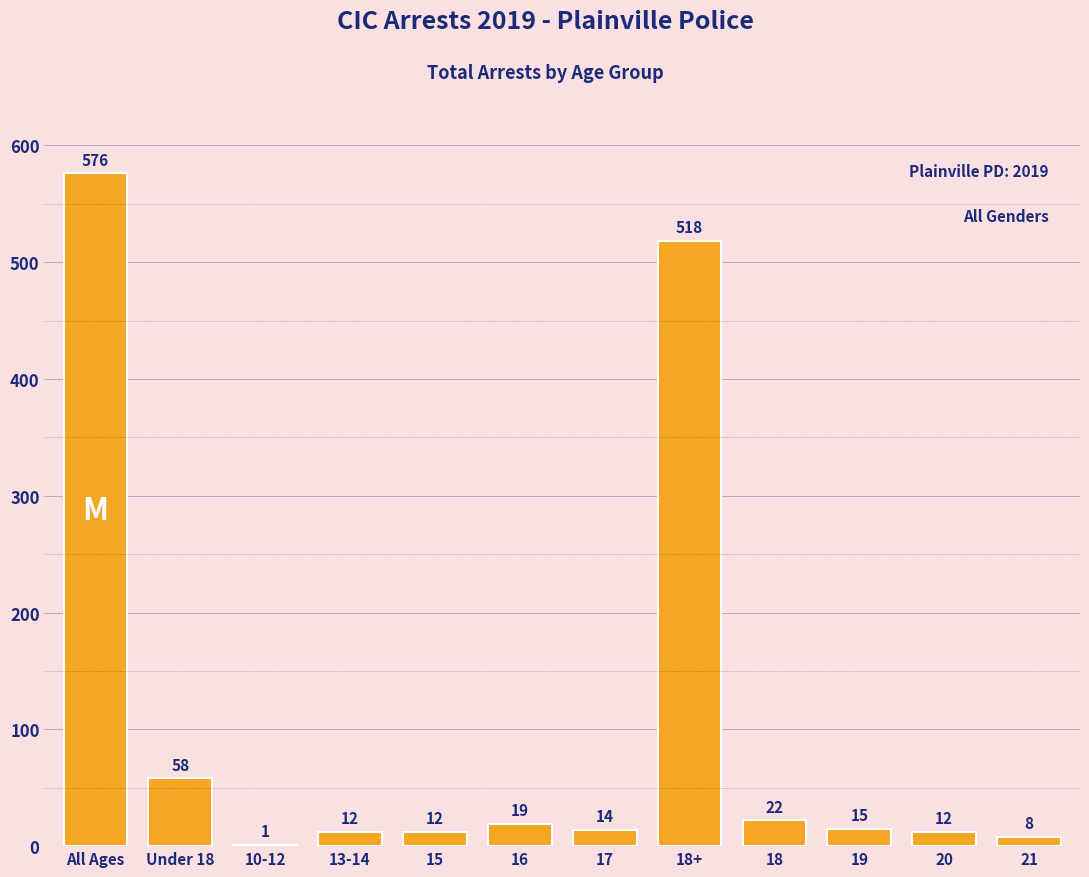

Reading left to right, what are all the values shown in this chart?

All Ages=576	Under 18=58	10-12=1	13-14=12	15=12	16=19	17=14	18+=518	18=22	19=15	20=12	21=8